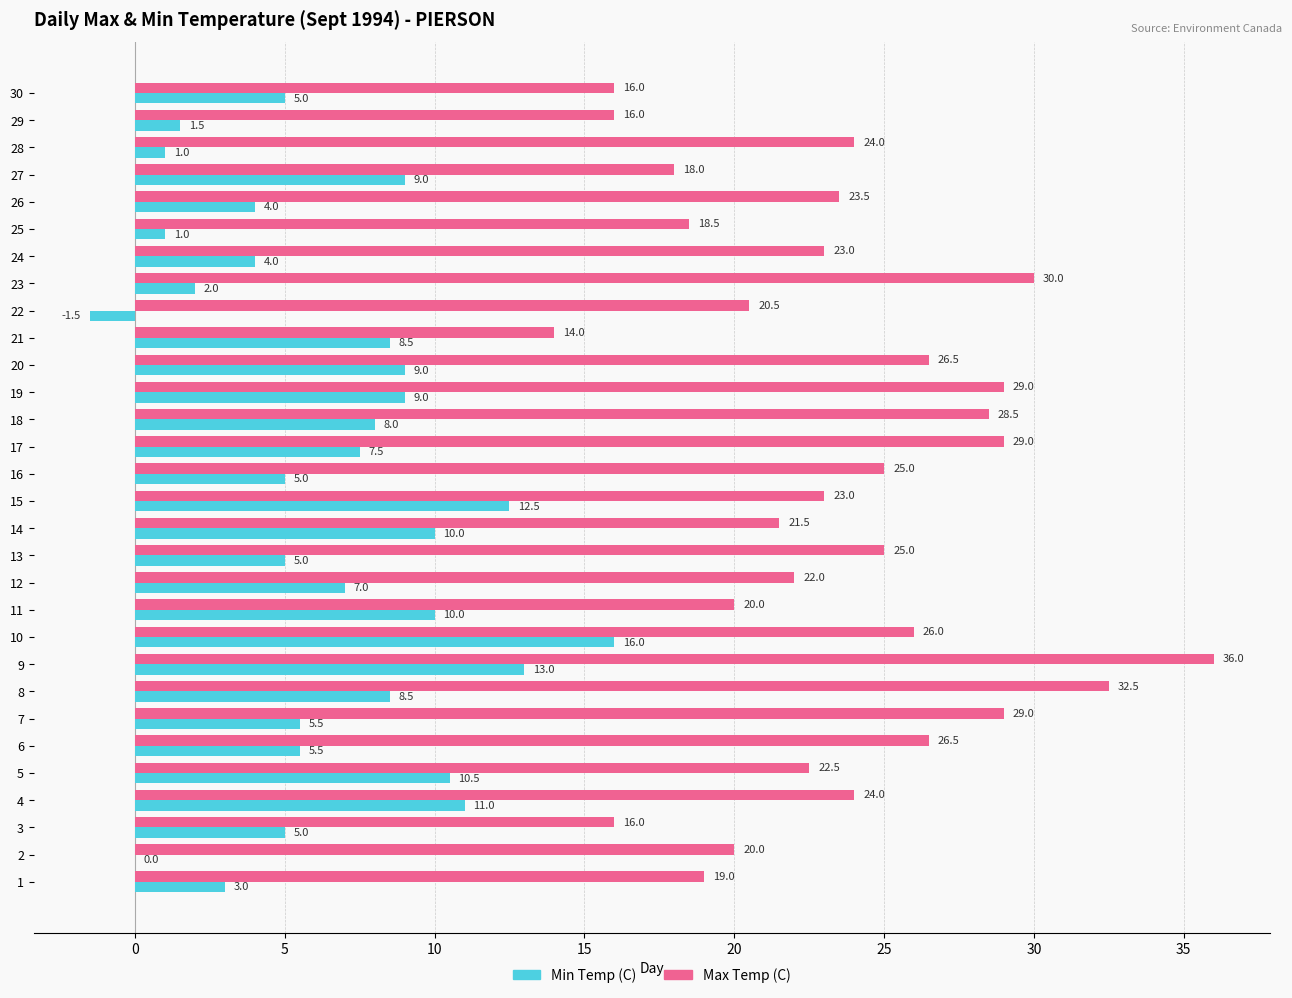

What is the difference between the Max Temp (C) values at 27 and 17?

11.0